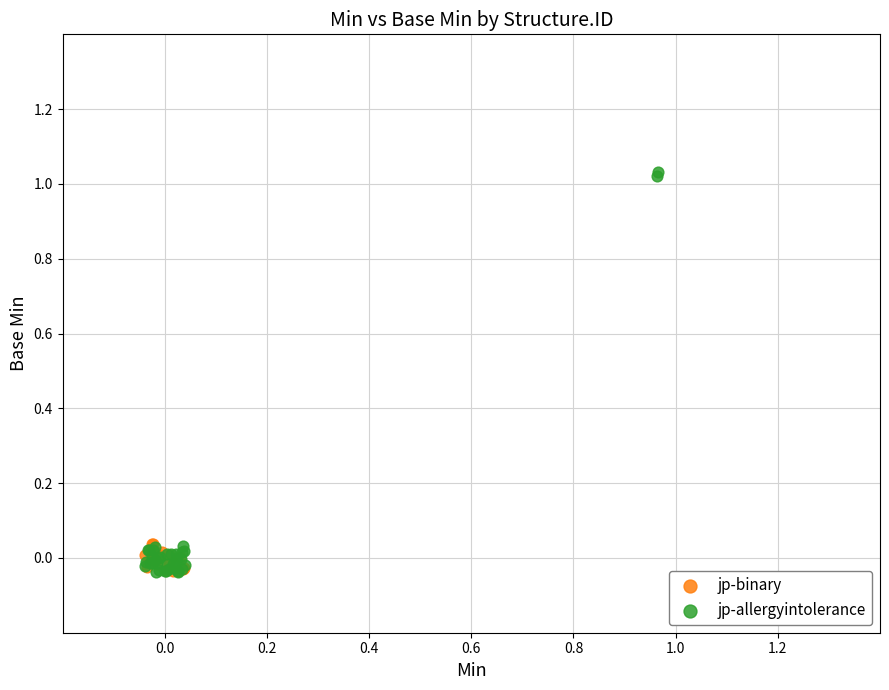

Which series contains the highest Y value?

jp-allergyintolerance